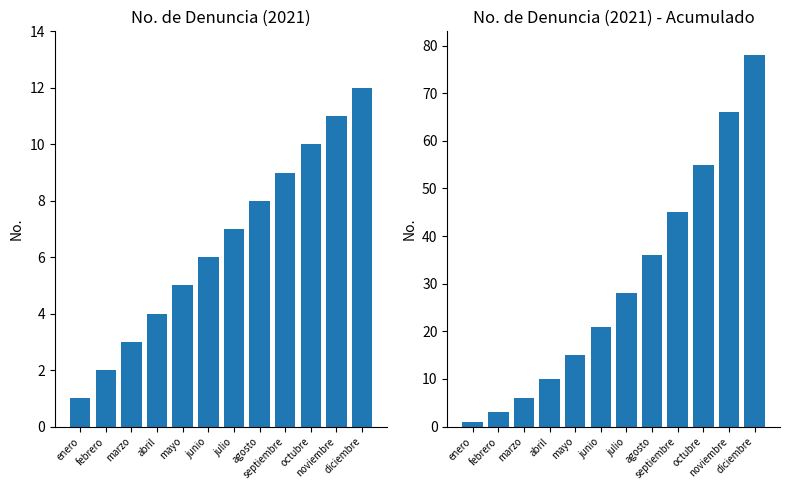

How many data points in No. Acumulado are above 28?

5